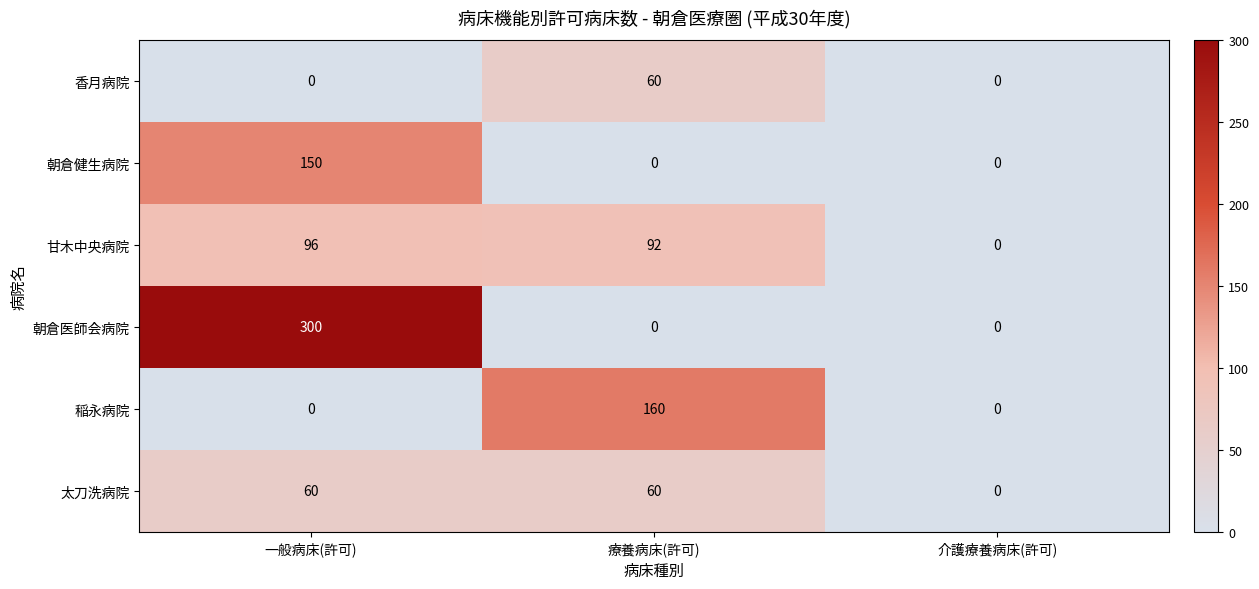

Reading left to right, list all the values displayed in this chart.

香月病院: 一般病床(許可)=0	療養病床(許可)=60	介護療養病床(許可)=0
朝倉健生病院: 一般病床(許可)=150	療養病床(許可)=0	介護療養病床(許可)=0
甘木中央病院: 一般病床(許可)=96	療養病床(許可)=92	介護療養病床(許可)=0
朝倉医師会病院: 一般病床(許可)=300	療養病床(許可)=0	介護療養病床(許可)=0
稲永病院: 一般病床(許可)=0	療養病床(許可)=160	介護療養病床(許可)=0
太刀洗病院: 一般病床(許可)=60	療養病床(許可)=60	介護療養病床(許可)=0